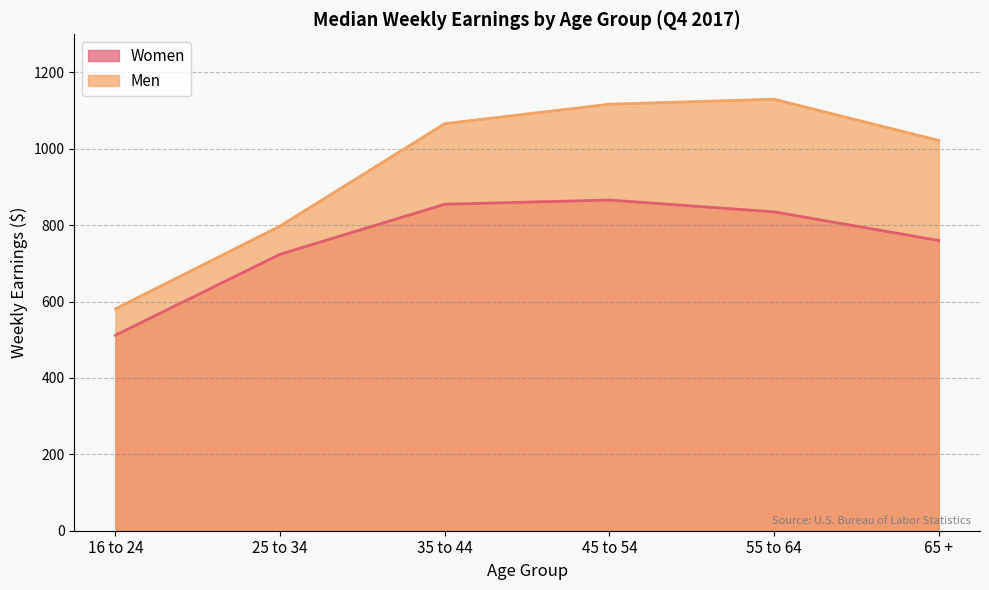

What are all the series names shown in the legend?

Women, Men